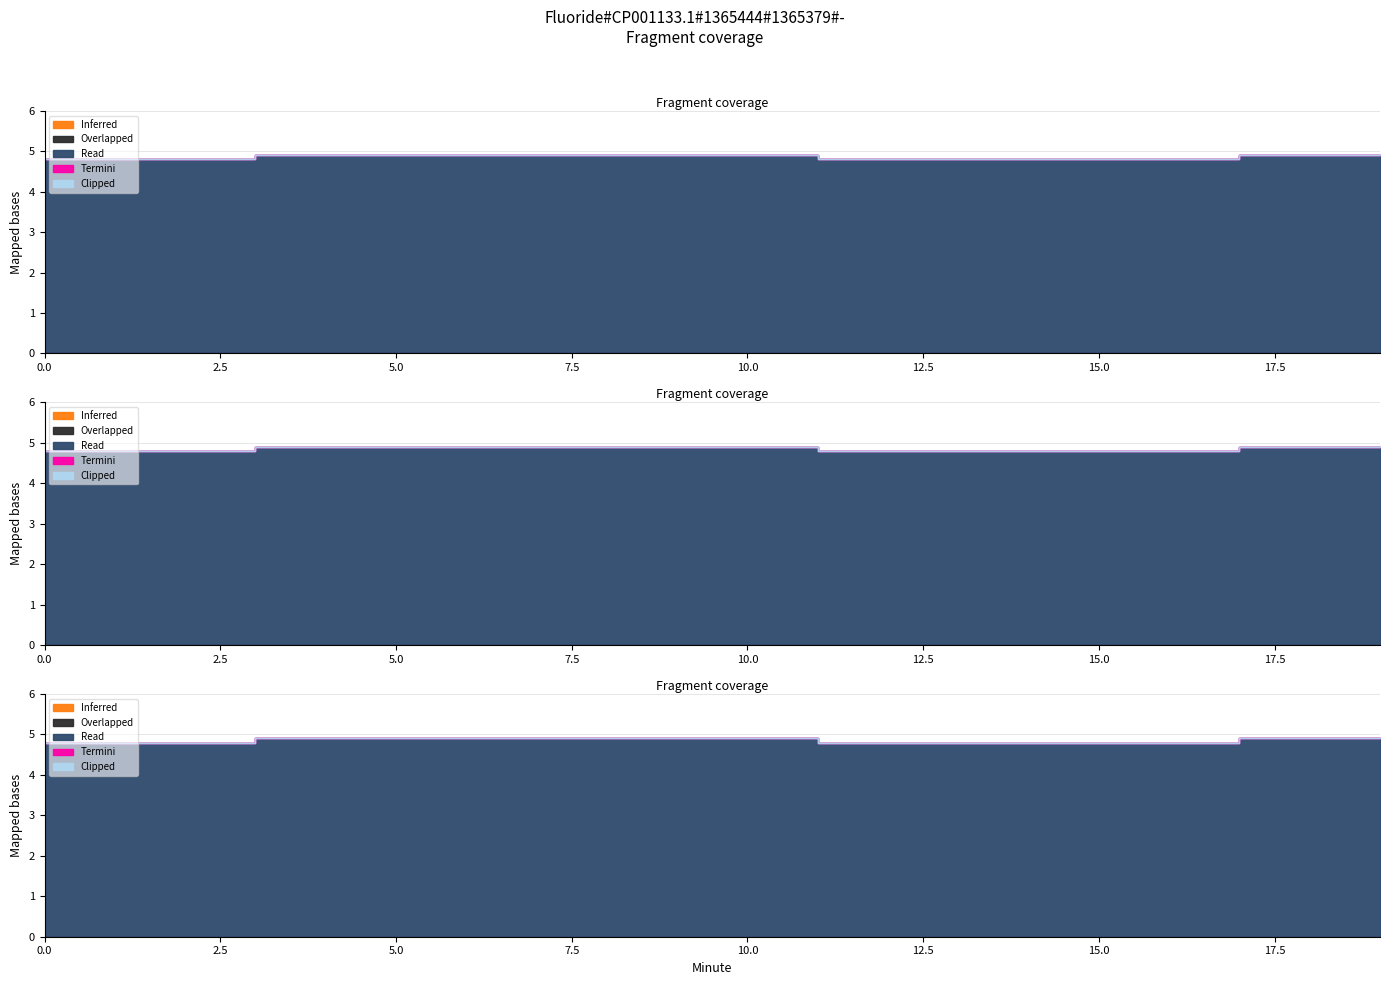

True or false: Inferred and Overlapped cross at least once.

False